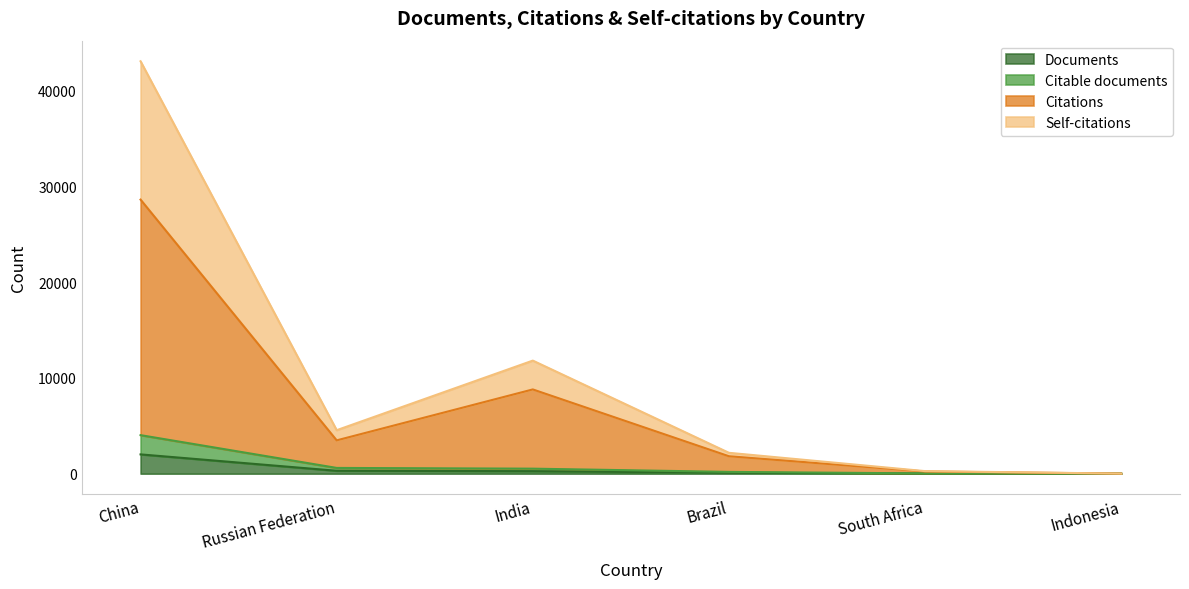

Reading left to right, what are all the values shown in this chart?

Documents: China=2012	Russian Federation=300	India=261	Brazil=93	South Africa=13	Indonesia=2
Citable documents: China=4022	Russian Federation=599	India=522	Brazil=186	South Africa=25	Indonesia=4
Citations: China=28626	Russian Federation=3478	India=8798	Brazil=1819	South Africa=227	Indonesia=5
Self-citations: China=43074	Russian Federation=4540	India=11809	Brazil=2178	South Africa=265	Indonesia=6